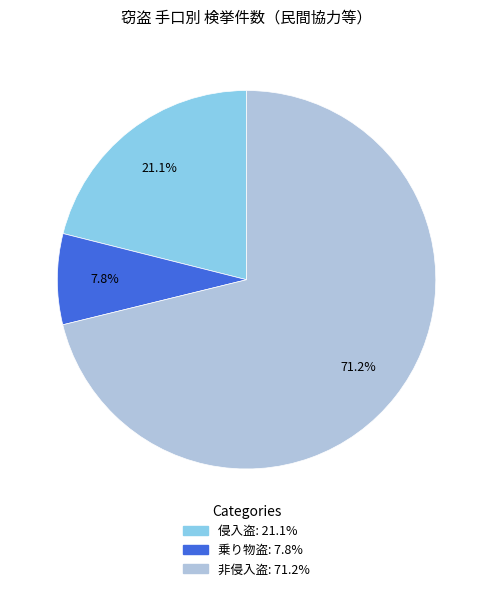

To the nearest percent, what portion does 侵入盗 represent?

21%